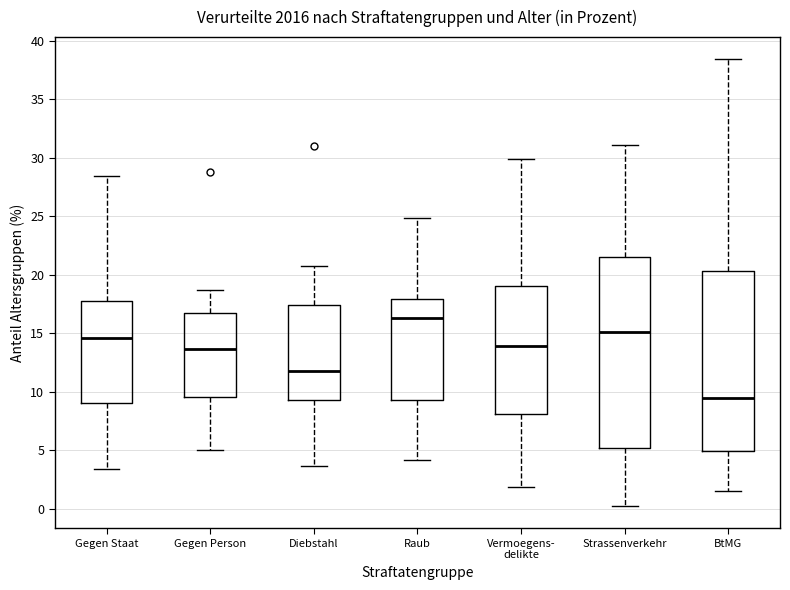

Reading left to right, read every box against the y-axis: the position of its median line, the range the box covers, and the ends of its whiskers. The values are not printed on the chart, so give them approximately, as read against the axis.

Gegen Staat: median 14.5, box 9.0 to 17.5, whiskers 3.5 to 28.5
Gegen Person: median 13.5, box 9.5 to 16.5, whiskers 5.0 to 18.5
Diebstahl: median 12.0, box 9.5 to 17.5, whiskers 3.5 to 21.0
Raub: median 16.5, box 9.5 to 18.0, whiskers 4.0 to 25.0
Vermoegens- delikte: median 14.0, box 8.0 to 19.0, whiskers 2.0 to 30.0
Strassenverkehr: median 15.0, box 5.0 to 21.5, whiskers 0.0 to 31.0
BtMG: median 9.5, box 5.0 to 20.5, whiskers 1.5 to 38.5